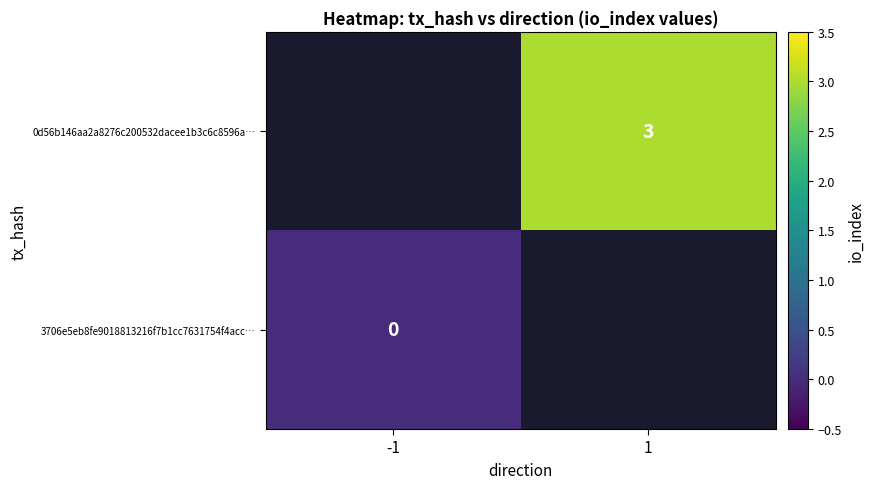

List the labels in order of 0d56b146aa2a8276c200532dacee1b3c6c8596a… value, smallest first.

-1, 1